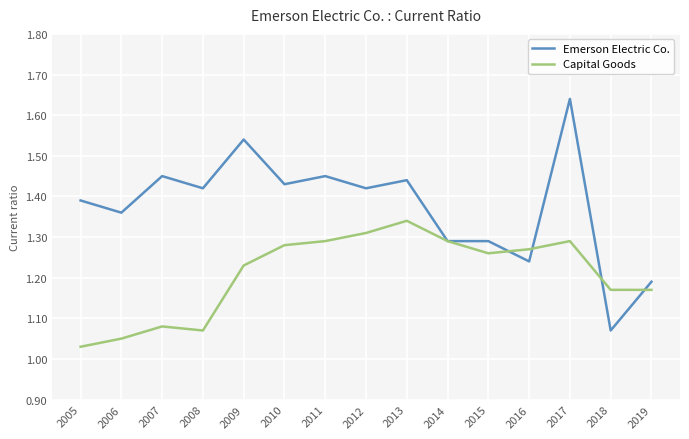

How many lines are shown in the chart?

2